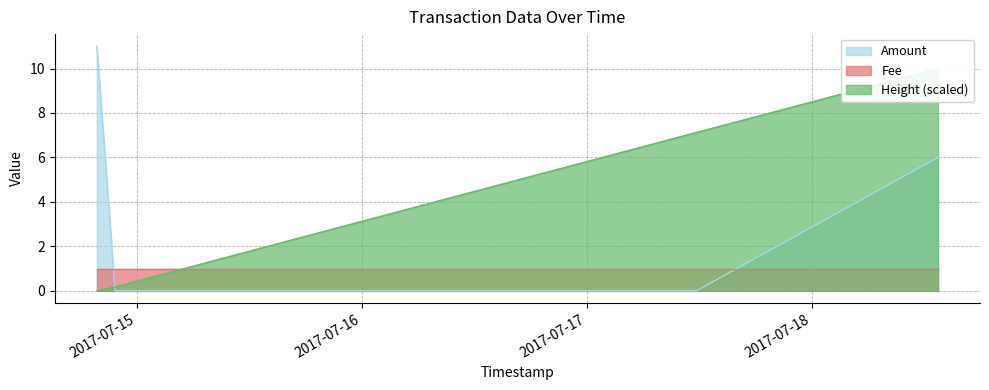

At which category is the sum across all series the highest?

2017-07-18 13:26:41